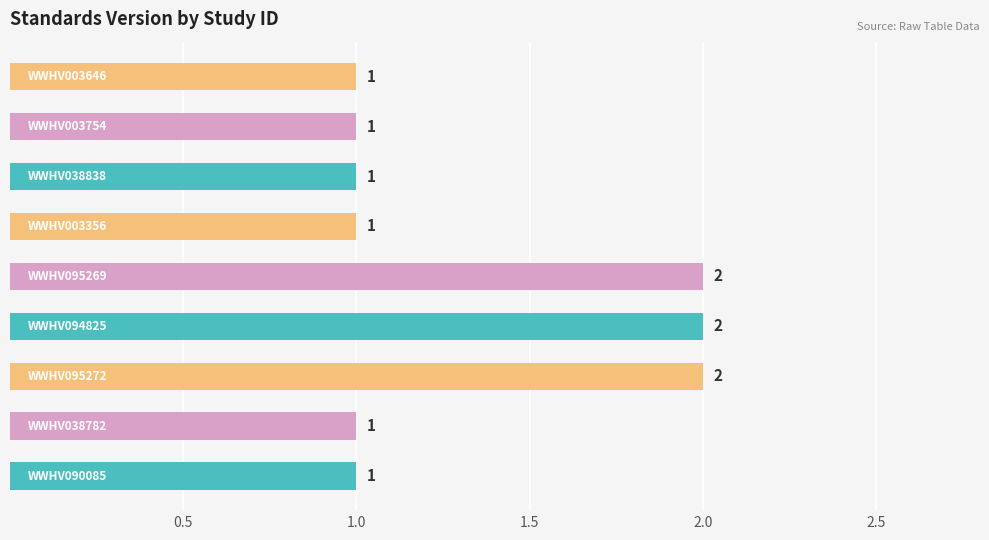

Count the values in the range 1 to 2.

9